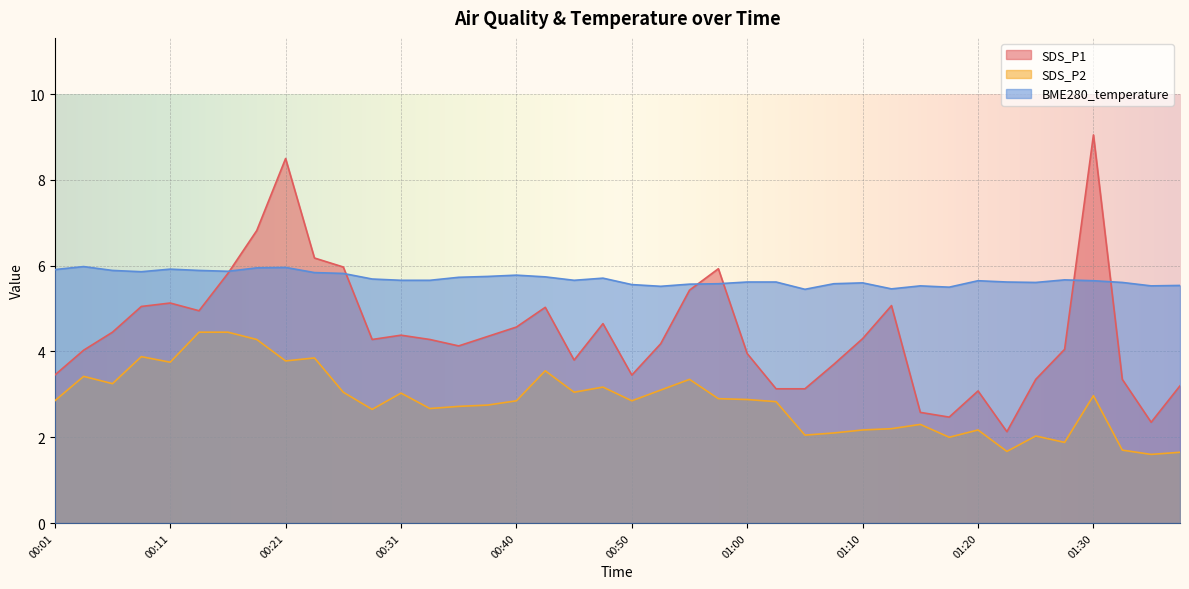

What is the label of the 32nd point from the right?

00:21